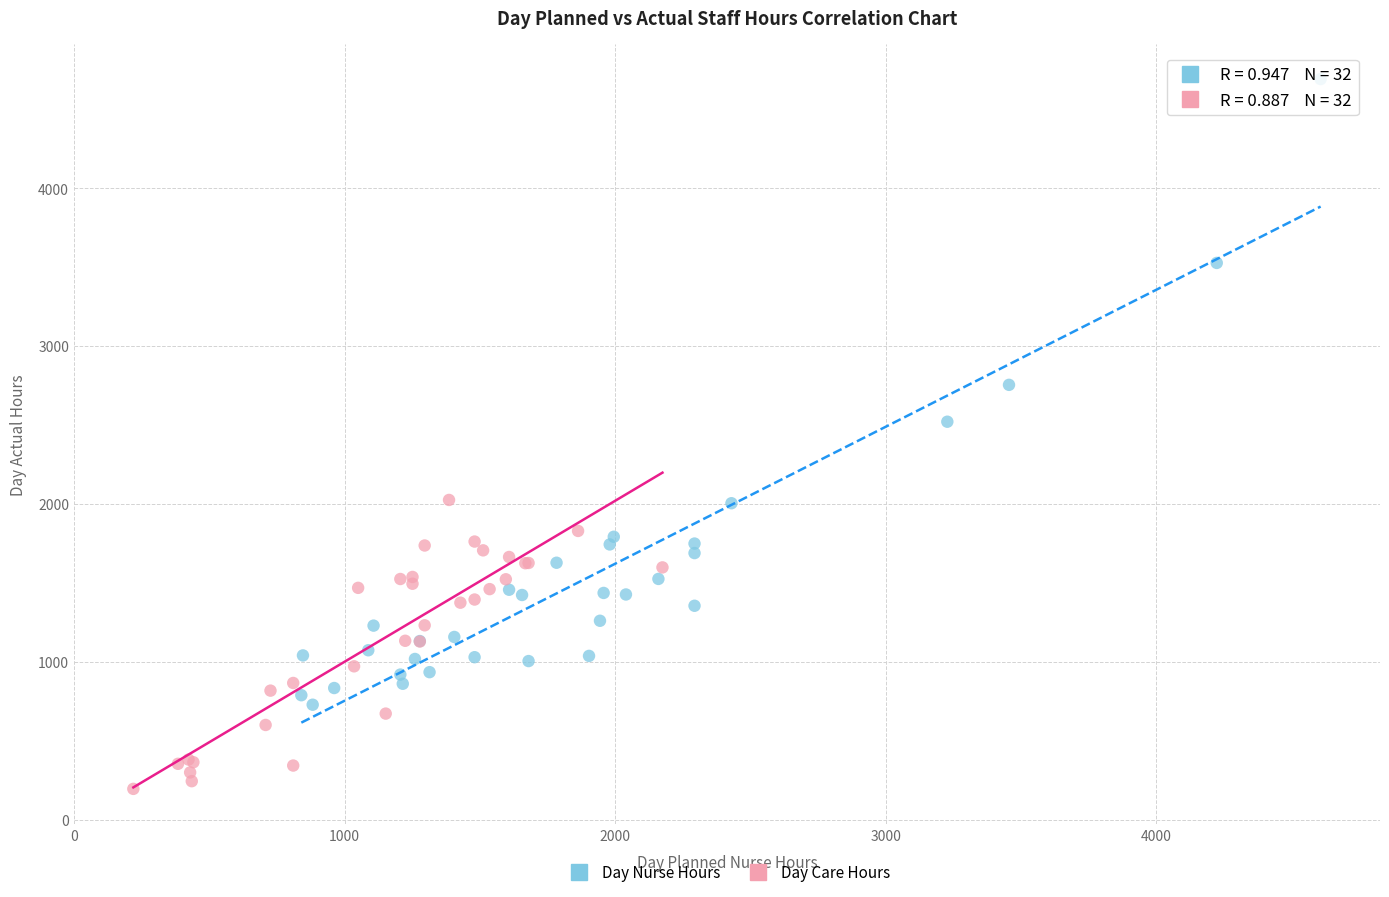

Which series reaches the maximum Y coordinate?

Day Nurse Hours